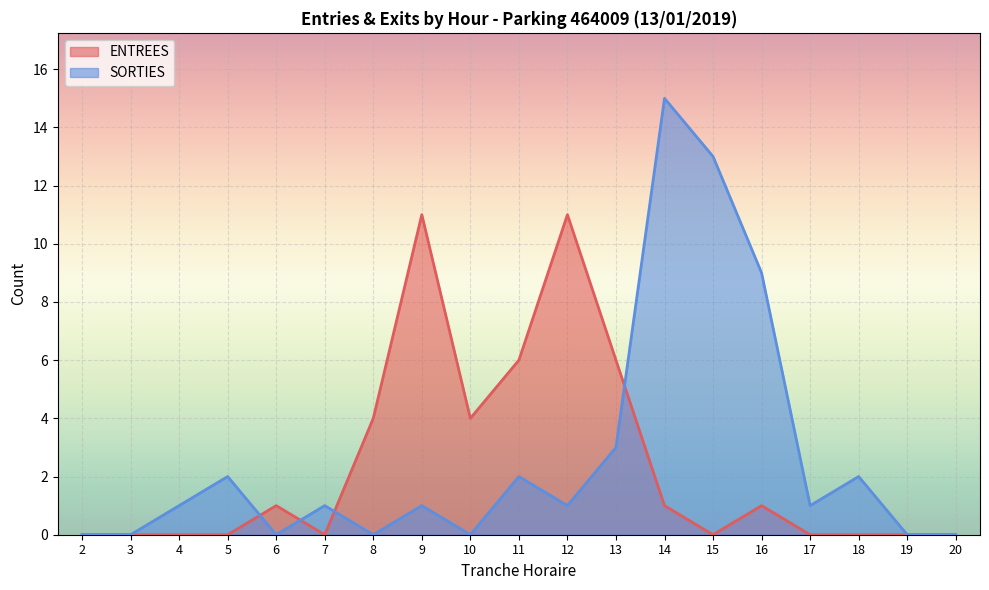

At which category does SORTIES reach its first local valley?

6